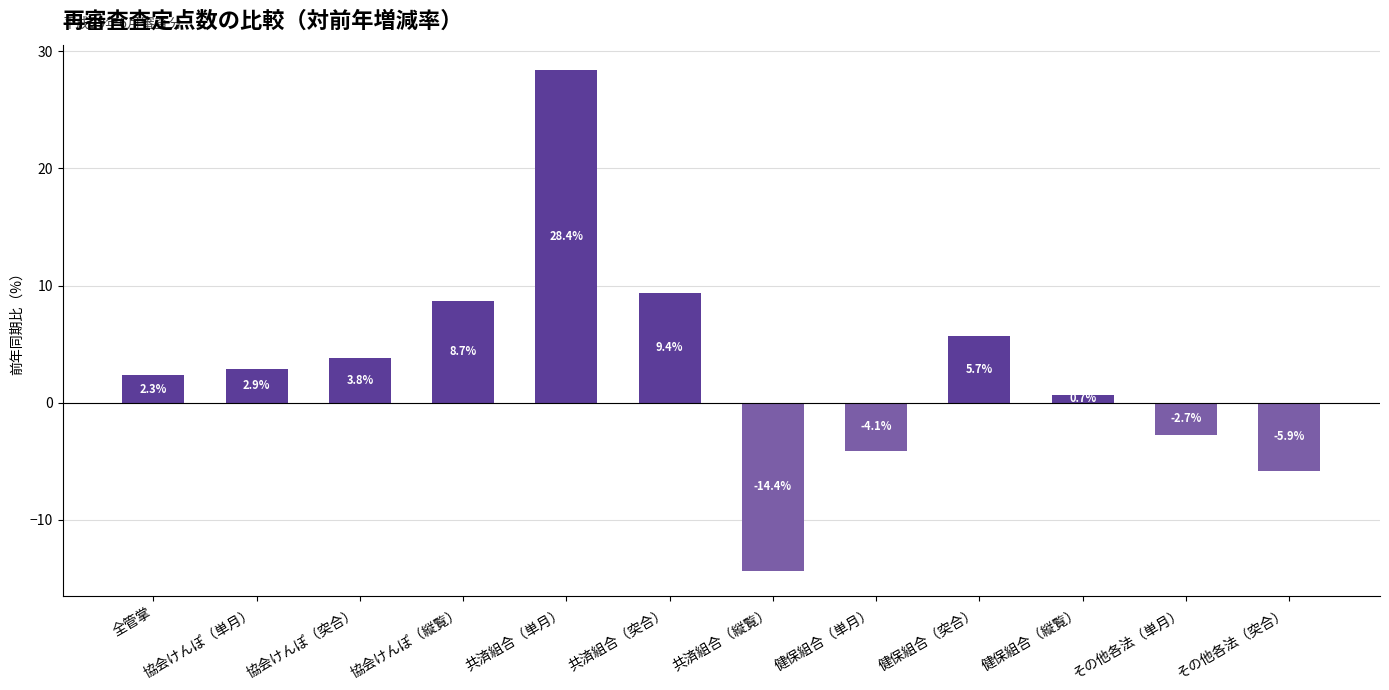

The value at その他各法（突合） is -5.9. True or false?

True